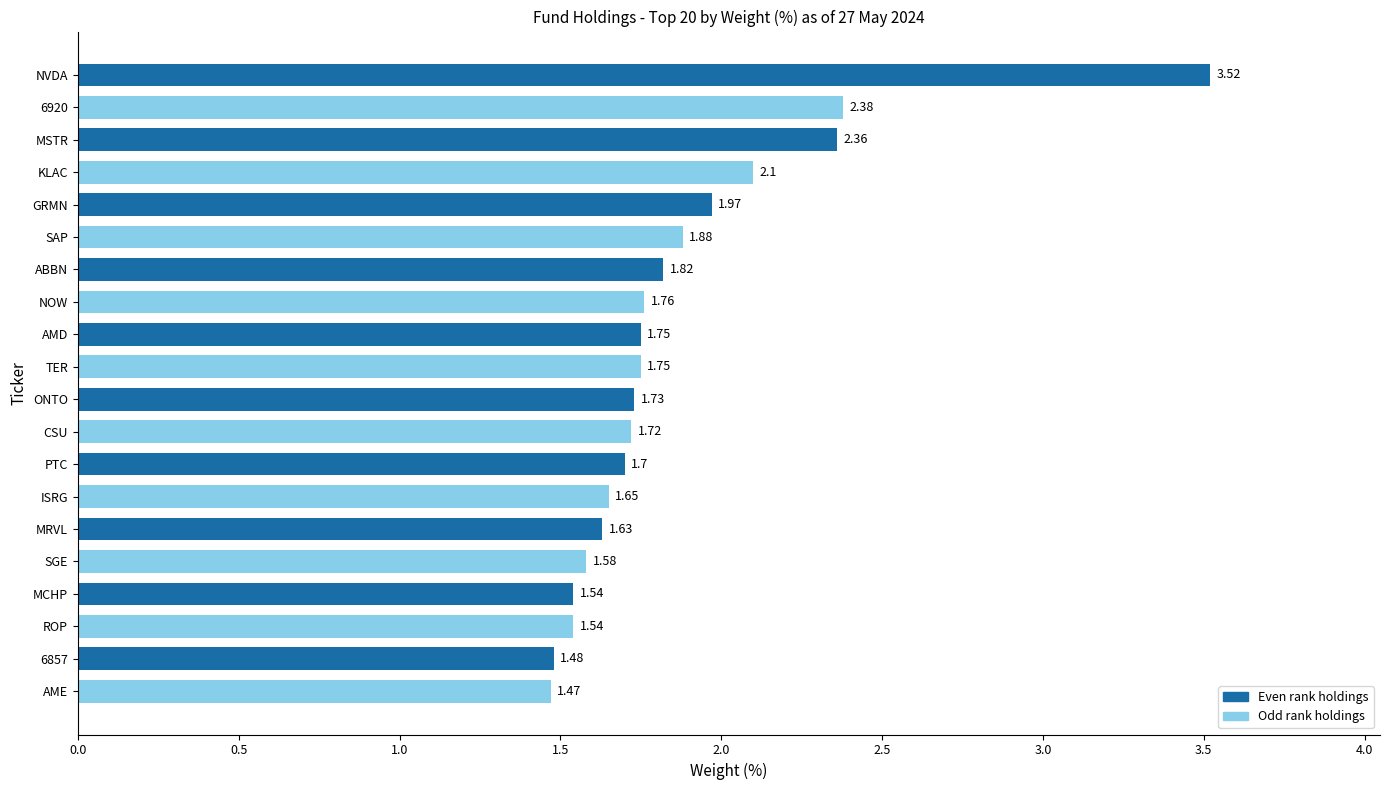

At which label is the value closest to 2?

GRMN